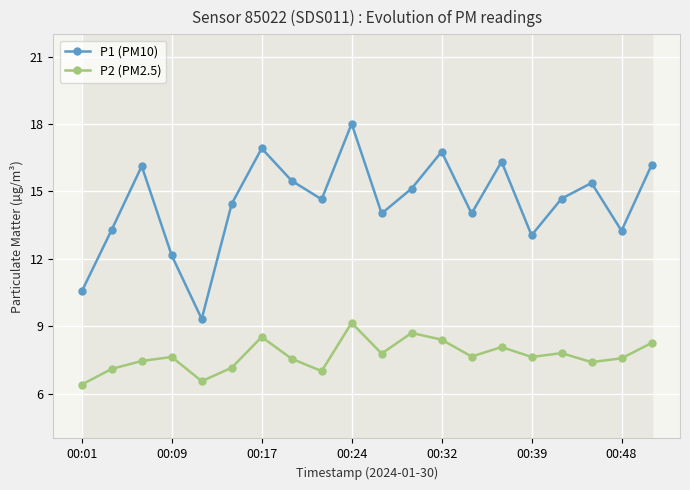

The value of P1 (PM10) at 00:32 is 16.8. True or false?

True